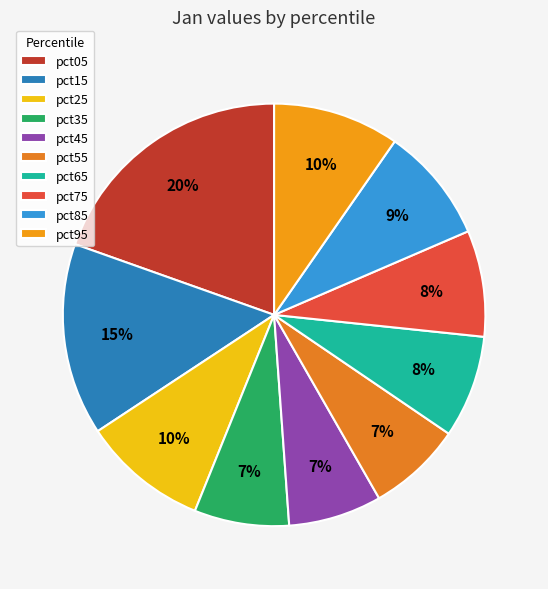

Rank the categories by value from lowest to highest.

pct45, pct55, pct35, pct65, pct75, pct85, pct25, pct95, pct15, pct05